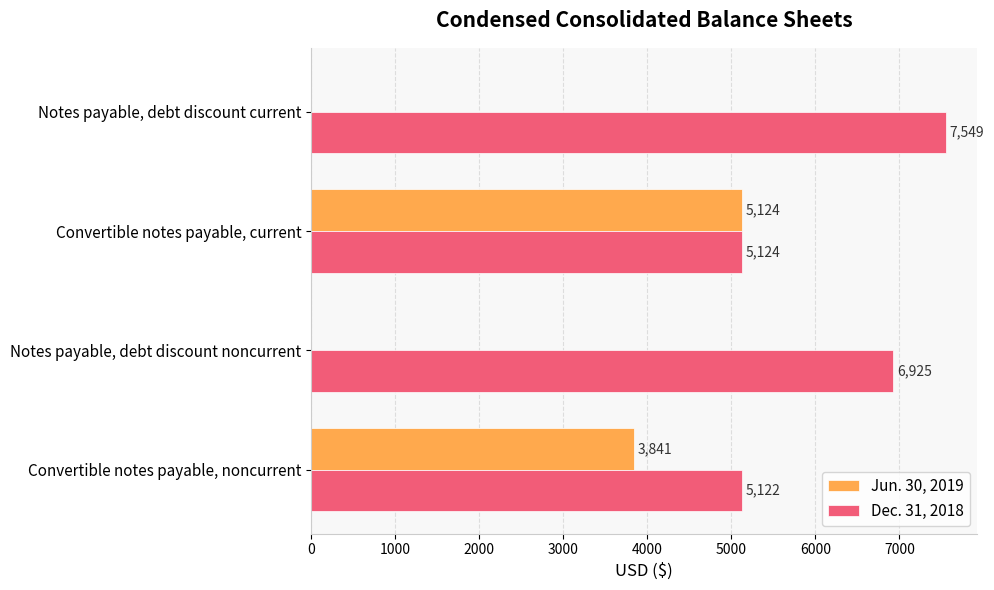

At which category does the chart reach its peak across all series?

Notes payable, debt discount current